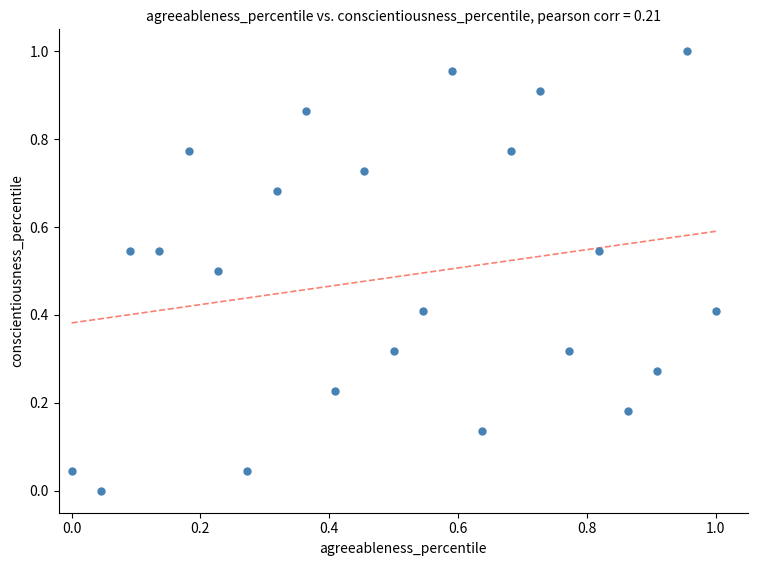

Count the number of points in this scatter plot.

23